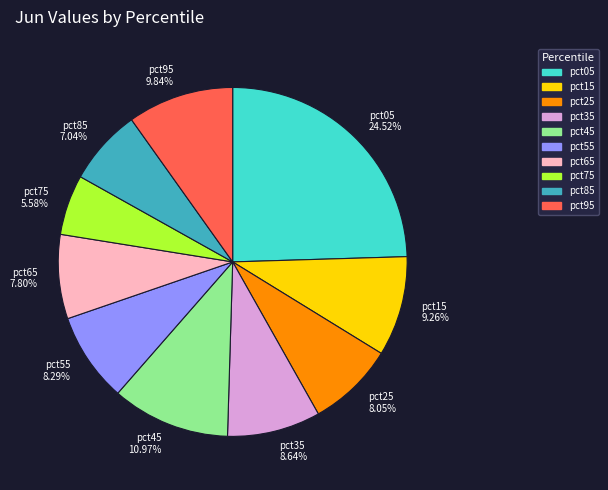

Is it true that pct05 is 25% of the pie?

True